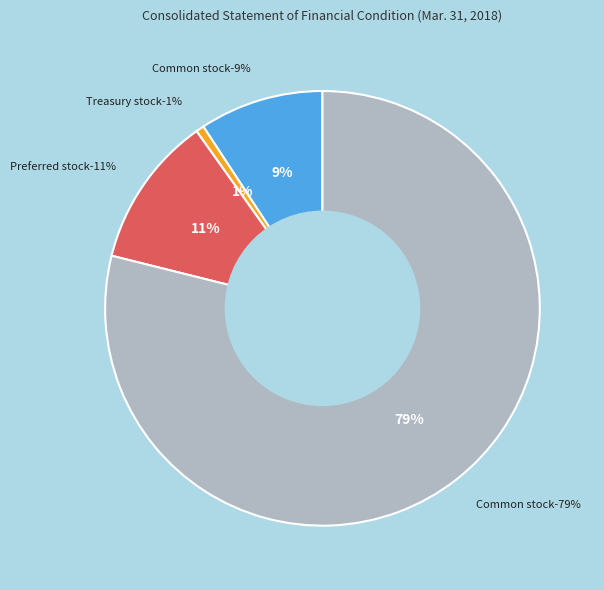

True or false: Common stock, shares authorized accounts for 79% of the total.

True